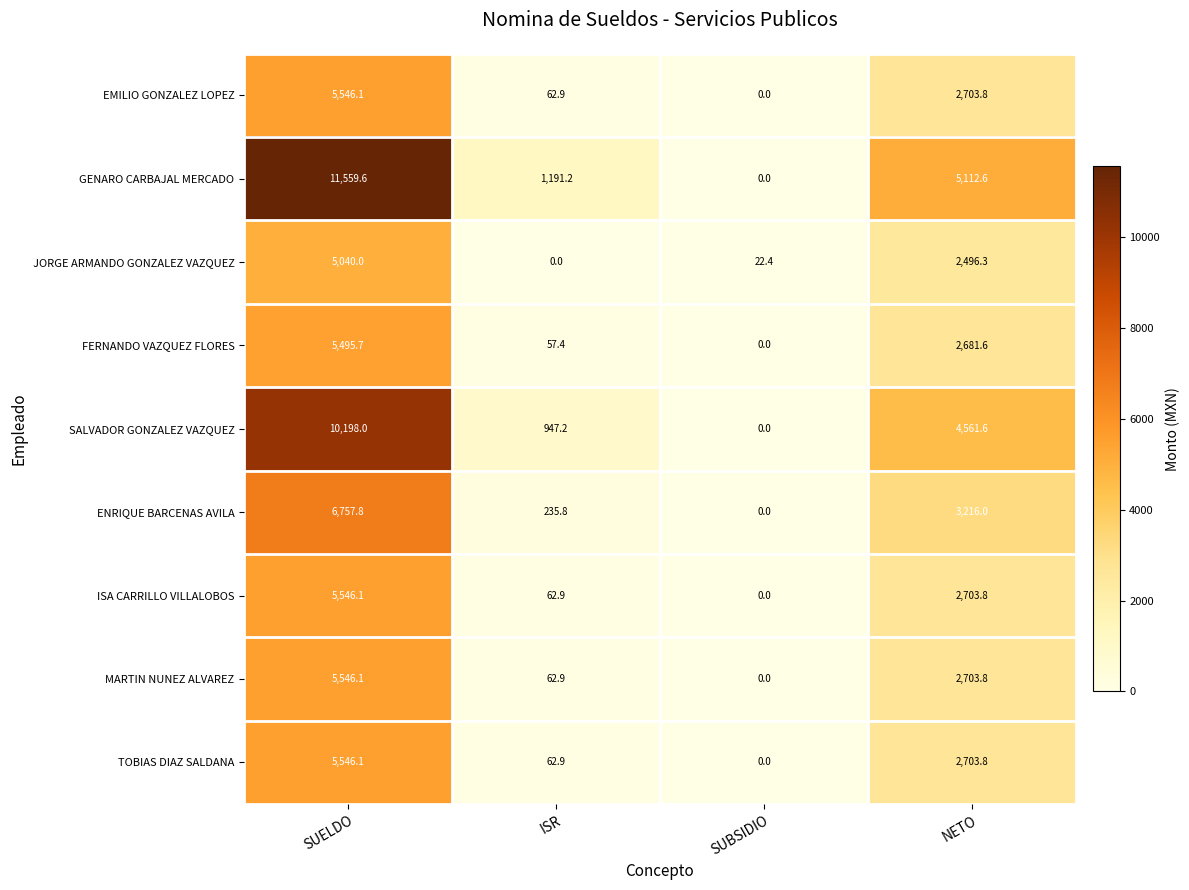

Which label corresponds to the largest value in the chart?

SUELDO